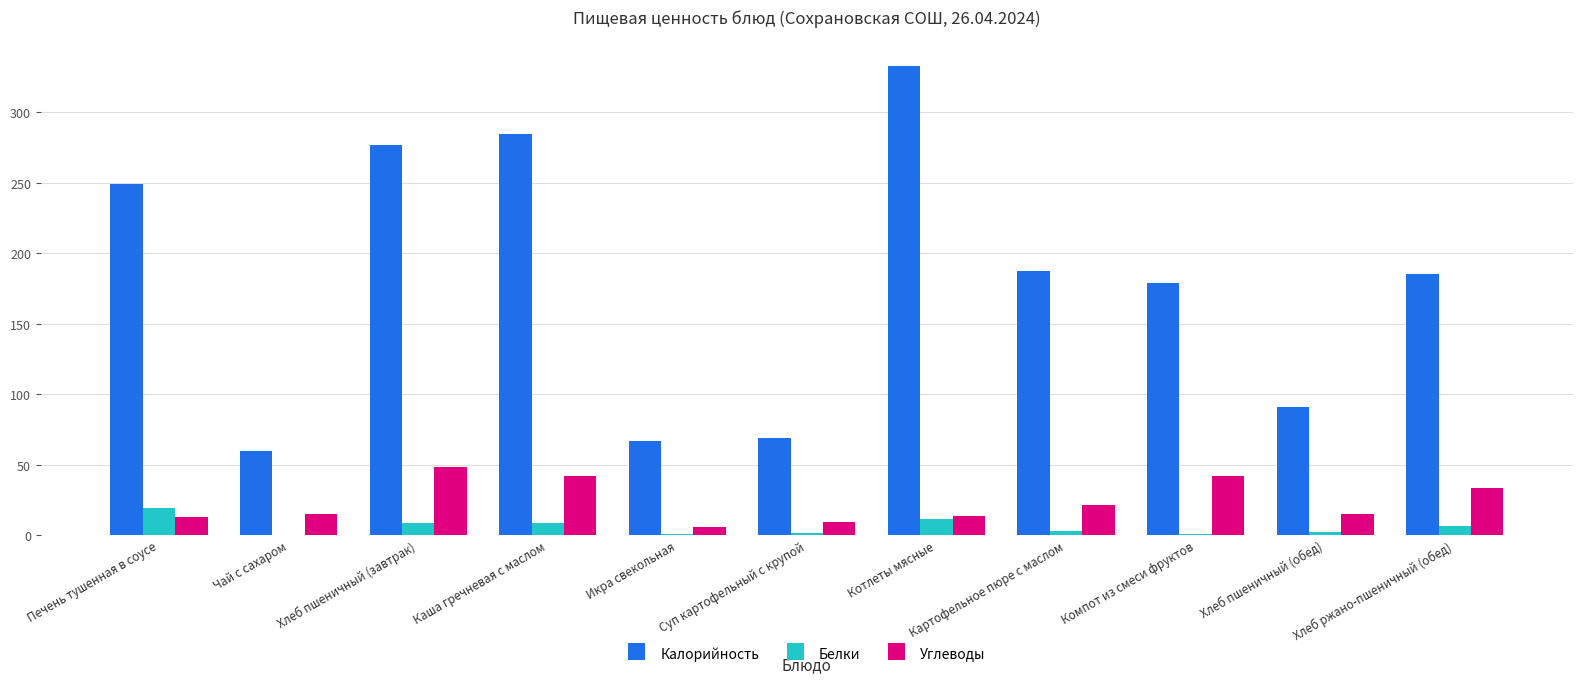

What are all the series names shown in the legend?

Калорийность, Белки, Углеводы